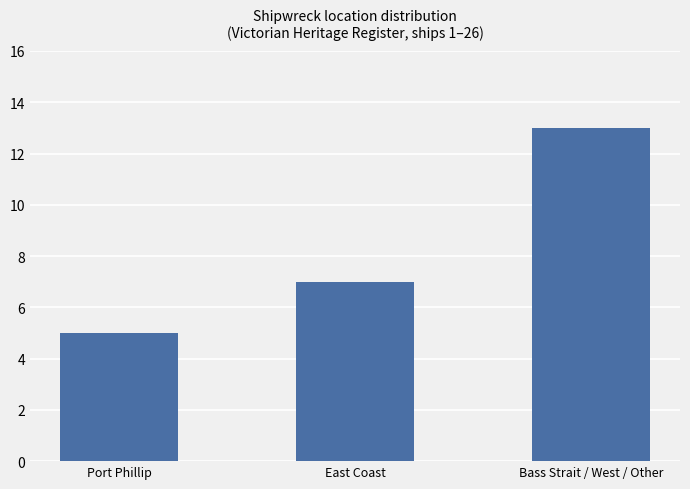

What is the sum of the values at Port Phillip and Bass Strait / West / Other?

18